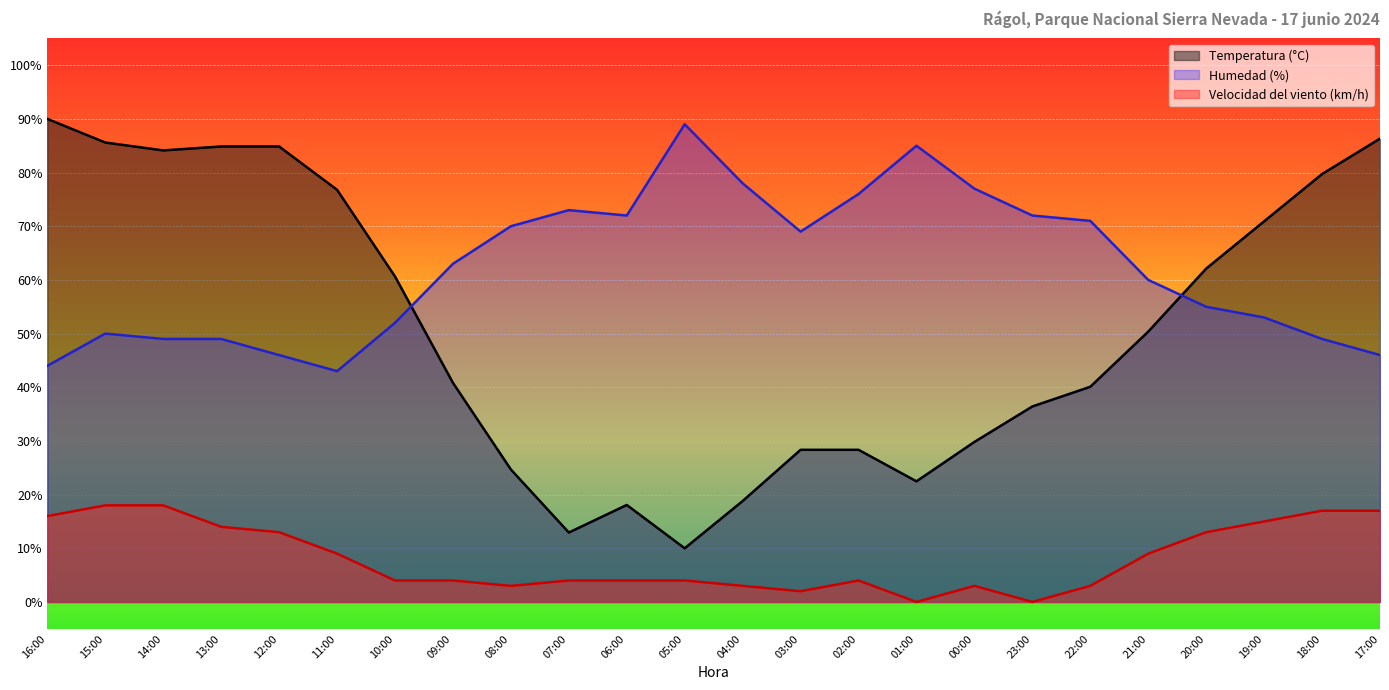

What are all the series names shown in the legend?

Temperatura (°C), Humedad (%), Velocidad del viento (km/h)